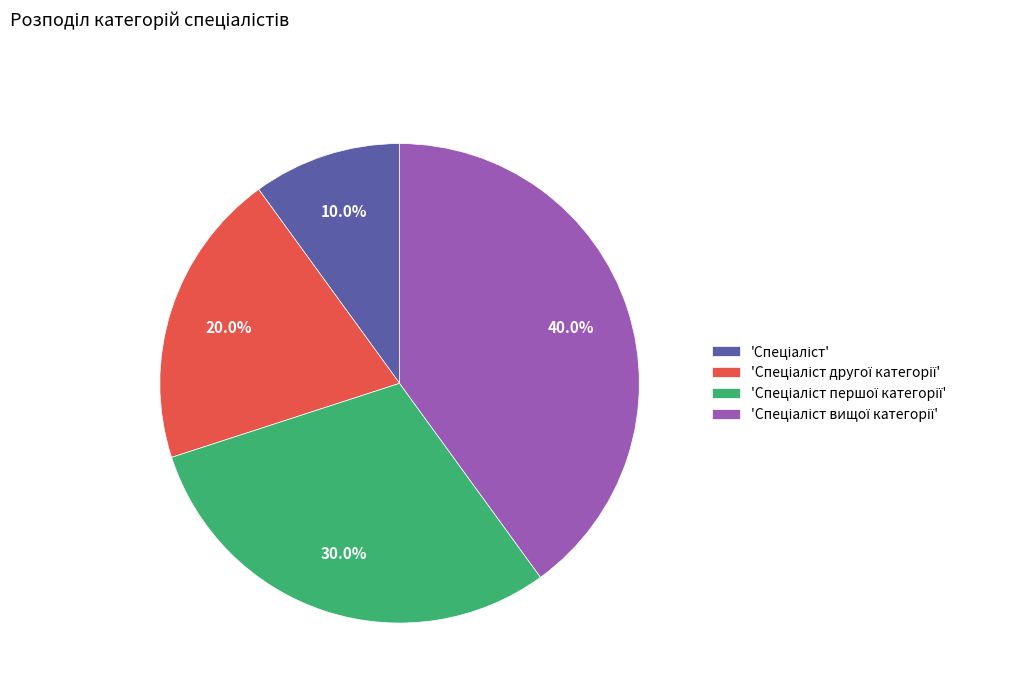

Is there any slice that represents more than half of the pie?

No